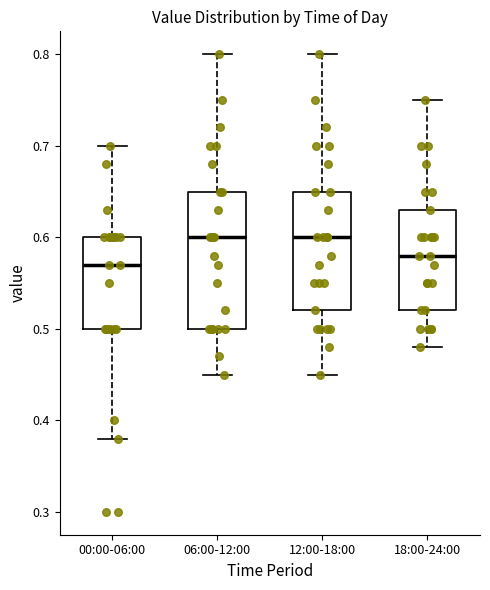

Which box is the tallest, from its lower edge to its upper edge?

06:00-12:00